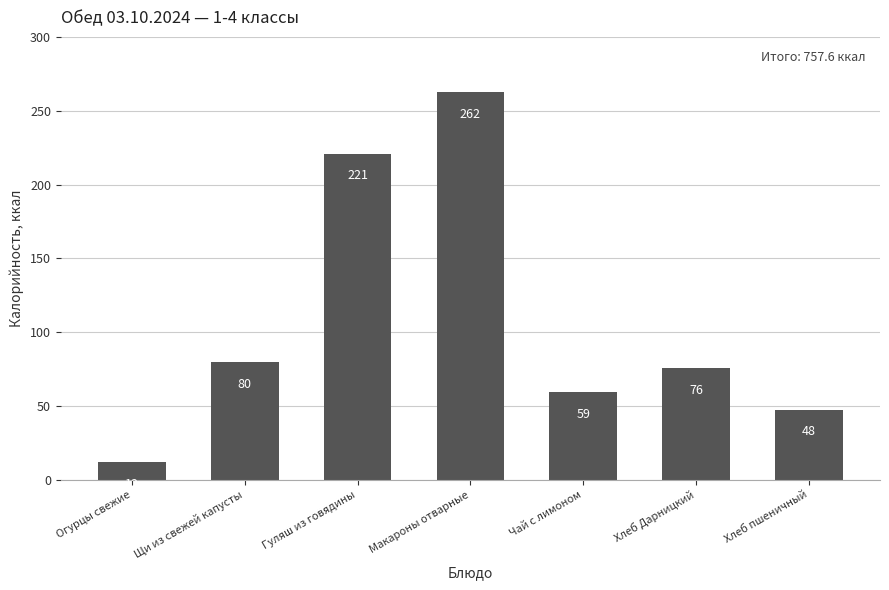

What is the minimum value shown in the chart?

12.0